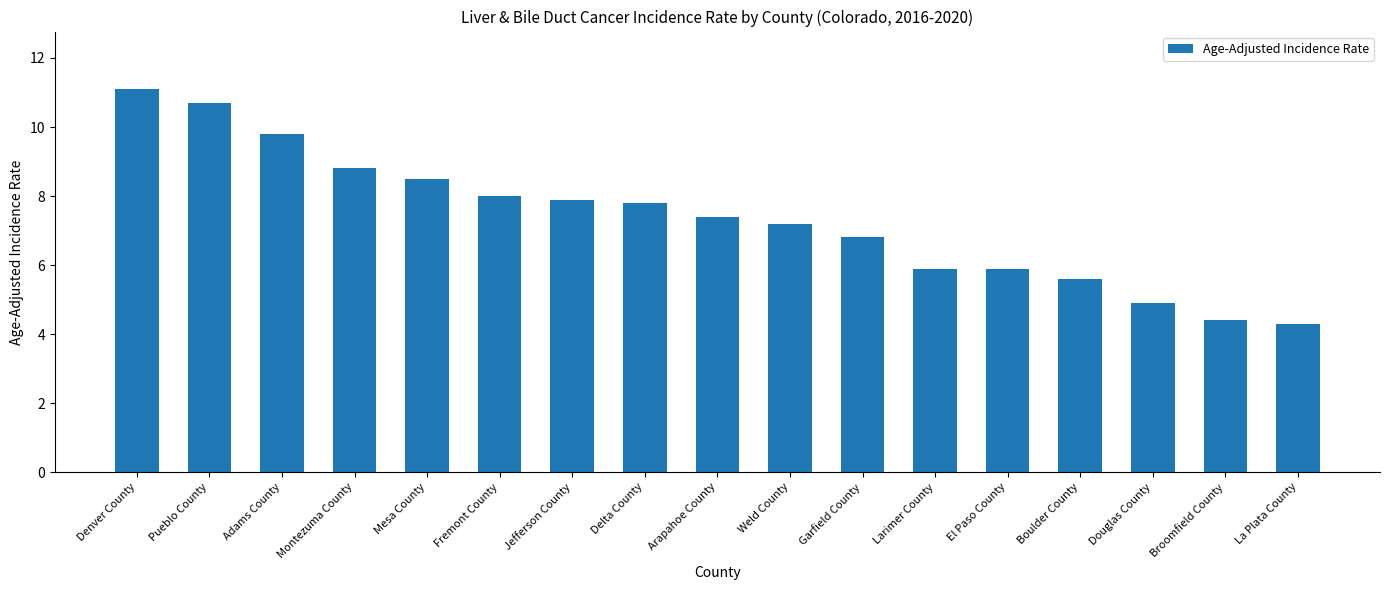

How many values are below 7?

7